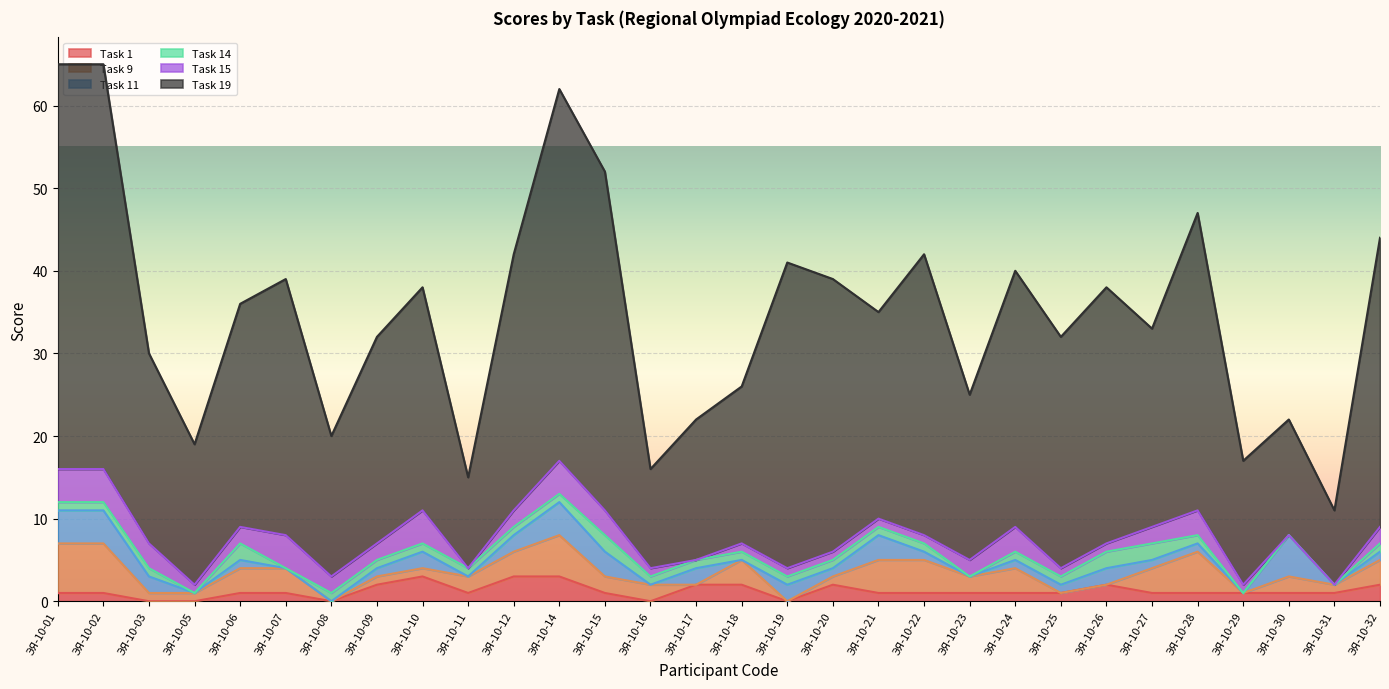

The Task 19 series shows 34 at ЭЯ-10-09. True or false?

False